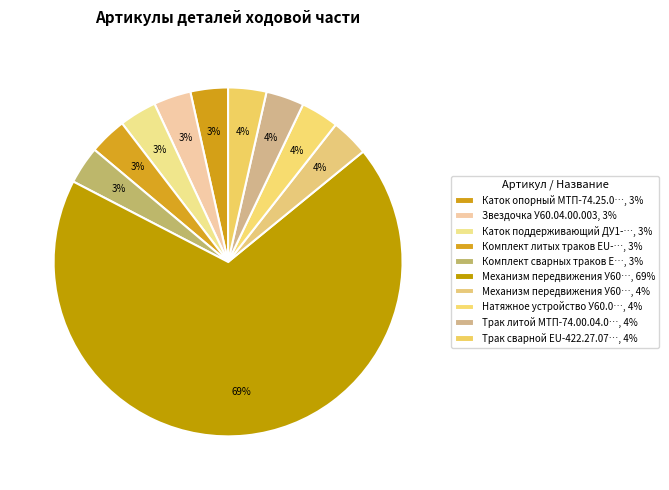

Count the number of slices in the pie.

10